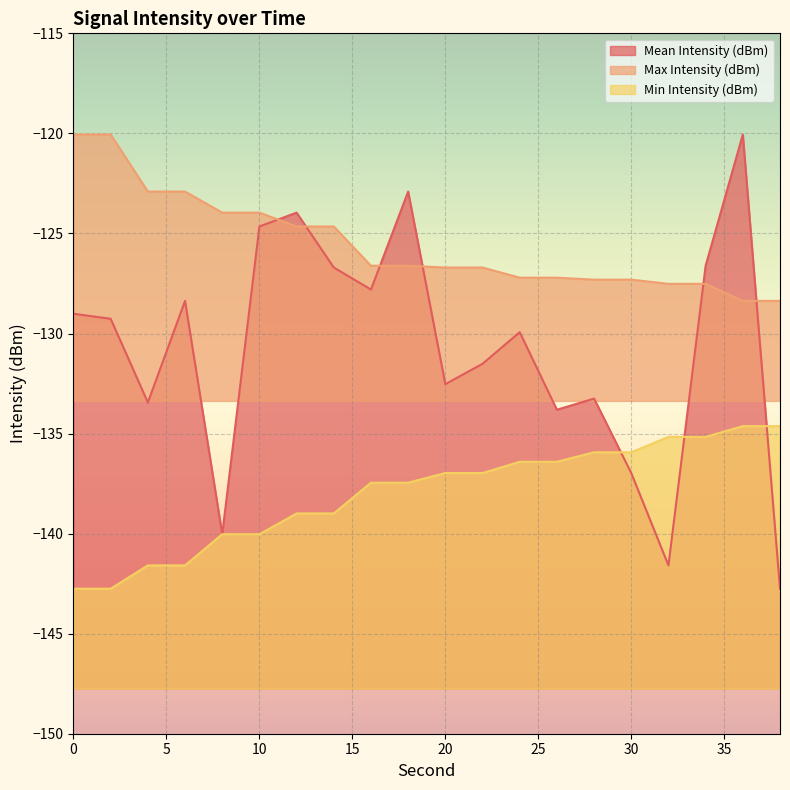

True or false: Max Intensity (dBm) has a value of -171.4 at 10.

False